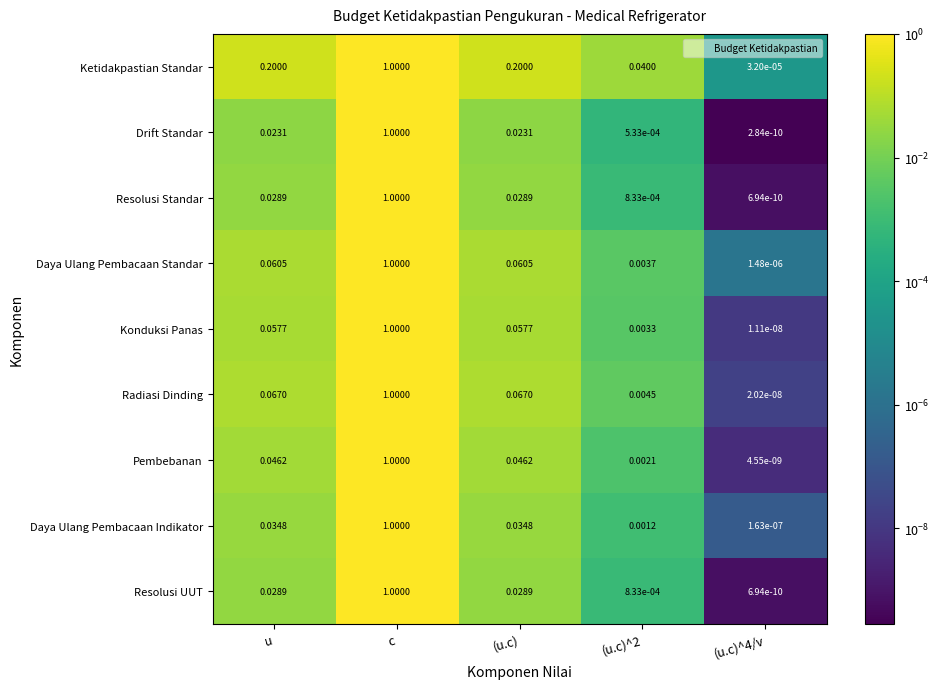

Is the value of Pembebanan at u greater than the value of Daya Ulang Pembacaan Indikator at c?

No